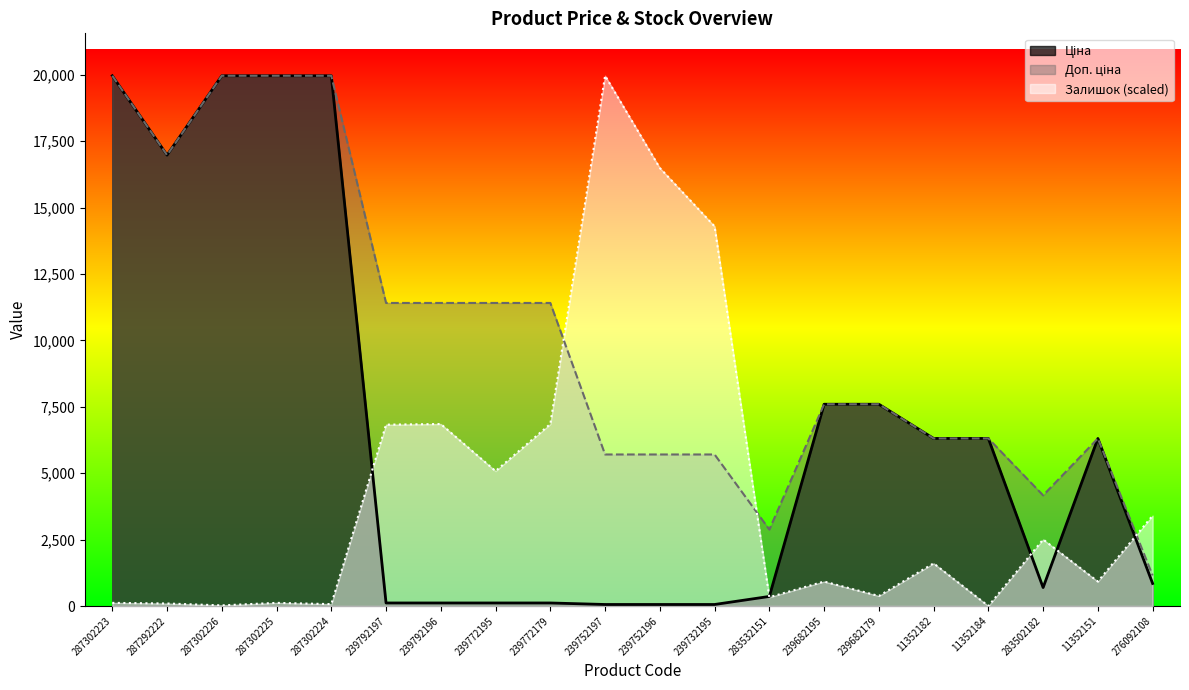

Reading left to right, transcribe all the data shown in this chart.

Ціна: 287302223=19964.2	287292222=16976.3	287302226=19964.2	287302225=19964.2	287302224=19964.2	239792197=114.1	239792196=114.1	239772195=114.1	239772179=114.1	239752197=57.0	239752196=57.0	239732195=57.0	283532151=359.9	239682195=7596.5	239682179=7596.5	11352182=6308.8	11352184=6308.8	283502182=694.3	11352151=6308.8	276092108=848.4
Доп. ціна: 287302223=19964.2	287292222=16976.3	287302226=19964.2	287302225=19964.2	287302224=19964.2	239792197=11410.0	239792196=11410.0	239772195=11410.0	239772179=11410.0	239752197=5705.0	239752196=5705.0	239732195=5705.0	283532151=2878.8	239682195=7596.5	239682179=7596.5	11352182=6308.8	11352184=6308.8	283502182=4165.6	11352151=6308.8	276092108=1149.7
Залишок: 287302223=118.1	287292222=94.5	287302226=23.6	287302225=118.1	287302224=70.9	239792197=6828.0	239792196=6851.6	239772195=5079.6	239772179=6851.6	239752197=19964.2	239752196=16491.1	239732195=14293.9	283532151=330.8	239682195=921.4	239682179=378.0	11352182=1606.6	11352184=0.0	283502182=2504.4	11352151=921.4	276092108=3402.2